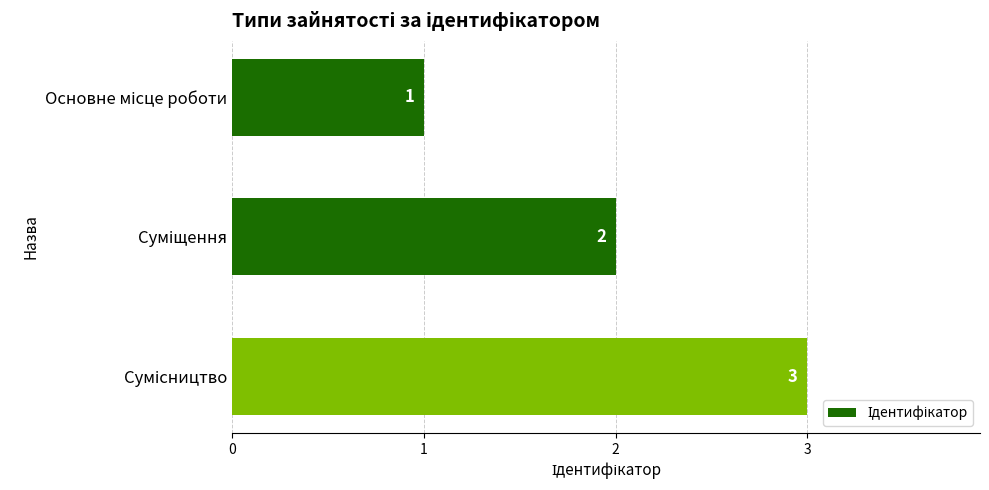

What is the value of the 3rd bar from the top?

3